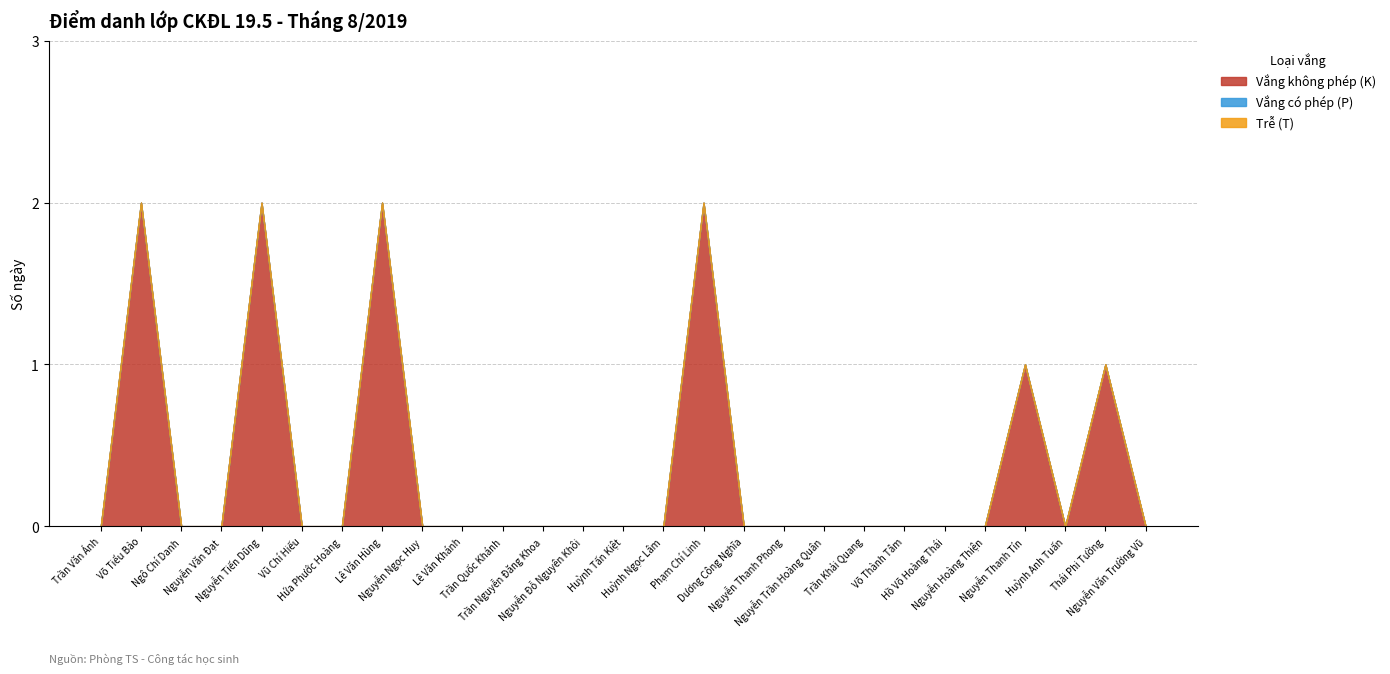

Which label corresponds to the smallest value in the chart?

Trần Văn Ánh